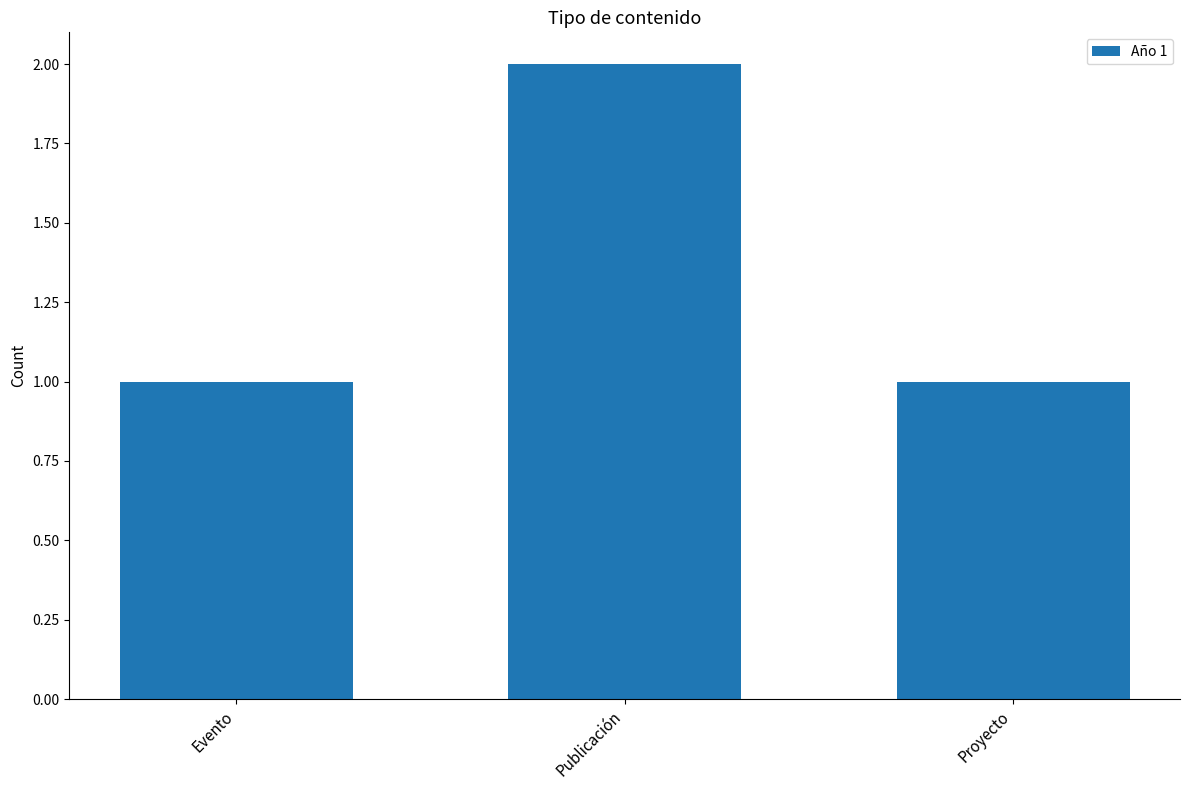

What is the approximate value at Proyecto?

1